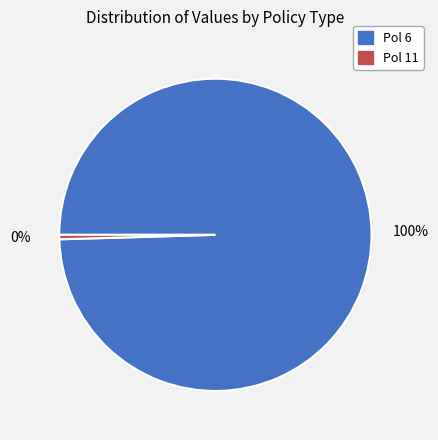

To the nearest percent, what is the average slice percentage?

50%